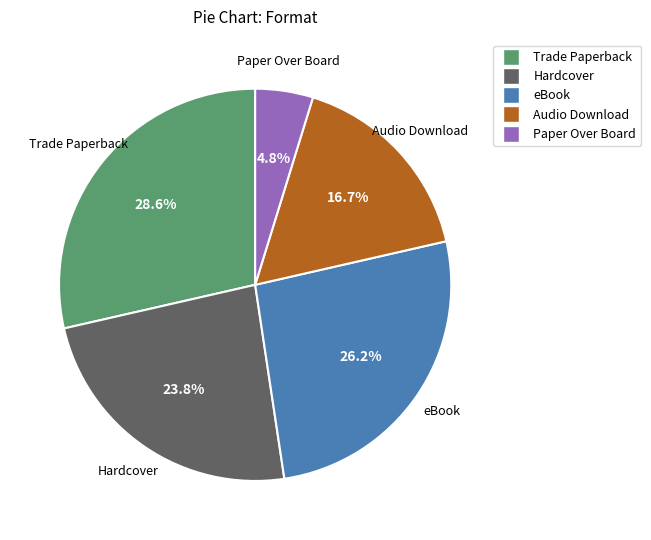

Which slice is the smallest?

Paper Over Board